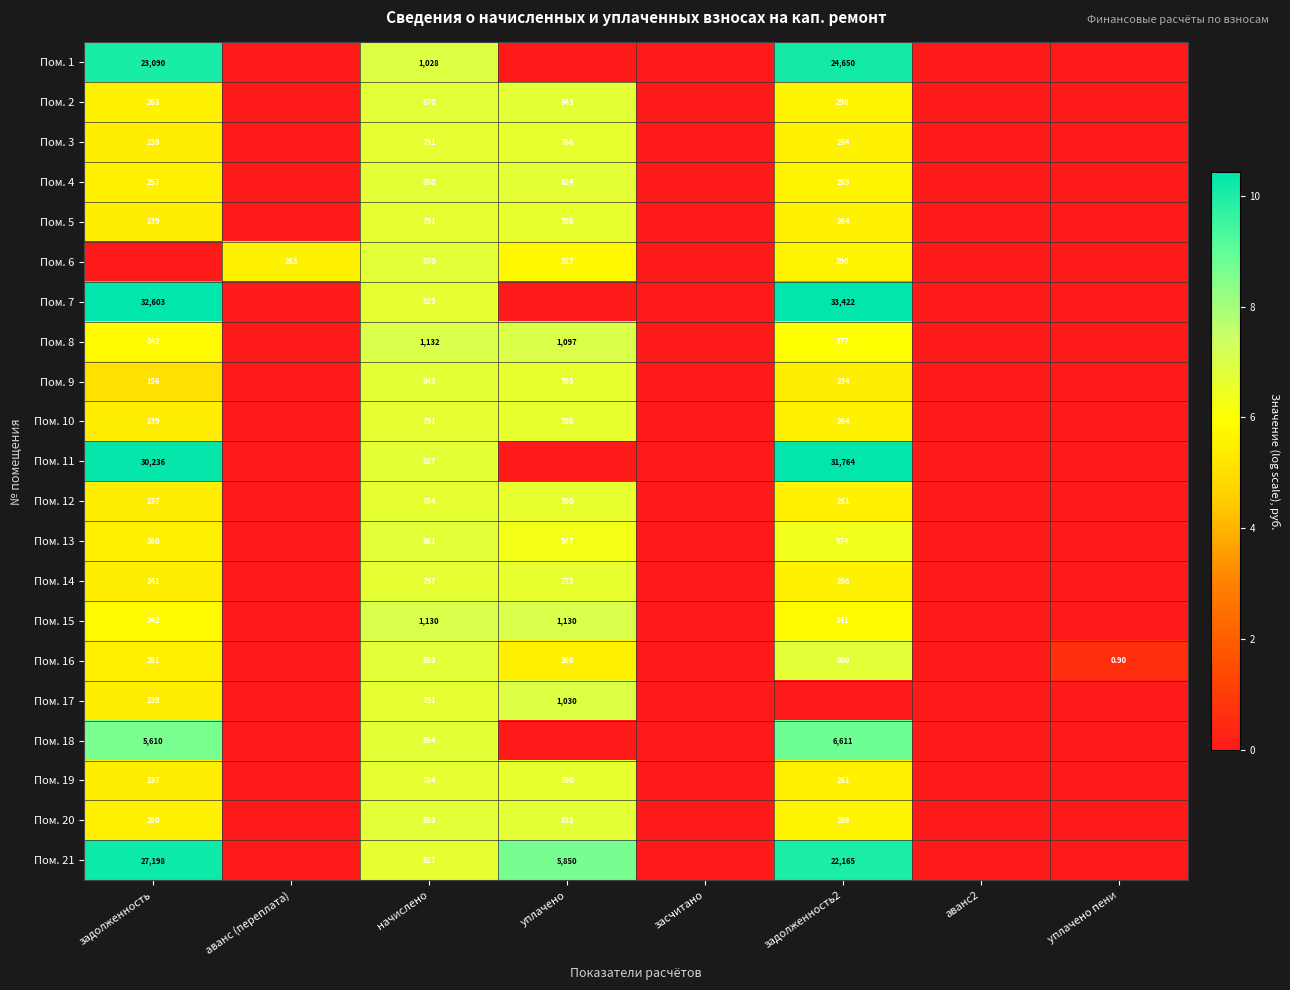

Rank the series at аванс2 from lowest to highest value.

Пом. 1, Пом. 2, Пом. 3, Пом. 4, Пом. 5, Пом. 6, Пом. 7, Пом. 8, Пом. 9, Пом. 10, Пом. 11, Пом. 12, Пом. 13, Пом. 14, Пом. 15, Пом. 16, Пом. 17, Пом. 18, Пом. 19, Пом. 20, Пом. 21